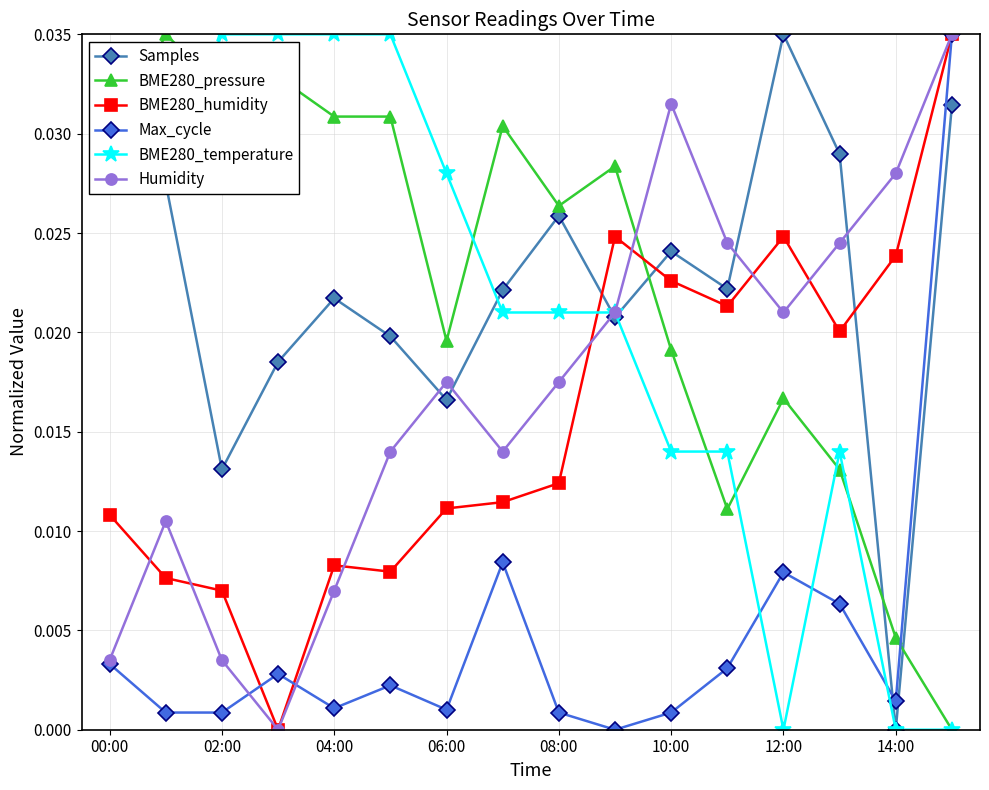

After their last crossing, which series has the higher values: Max_cycle or Samples?

Max_cycle